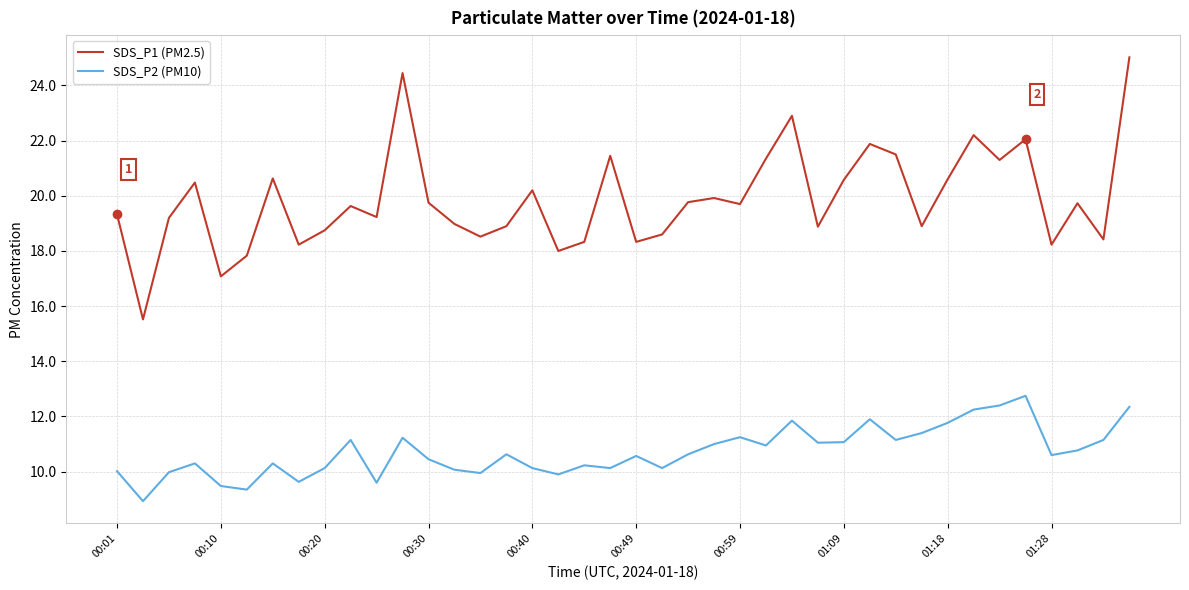

True or false: SDS_P1 (PM2.5) and SDS_P2 (PM10) cross at least once.

False